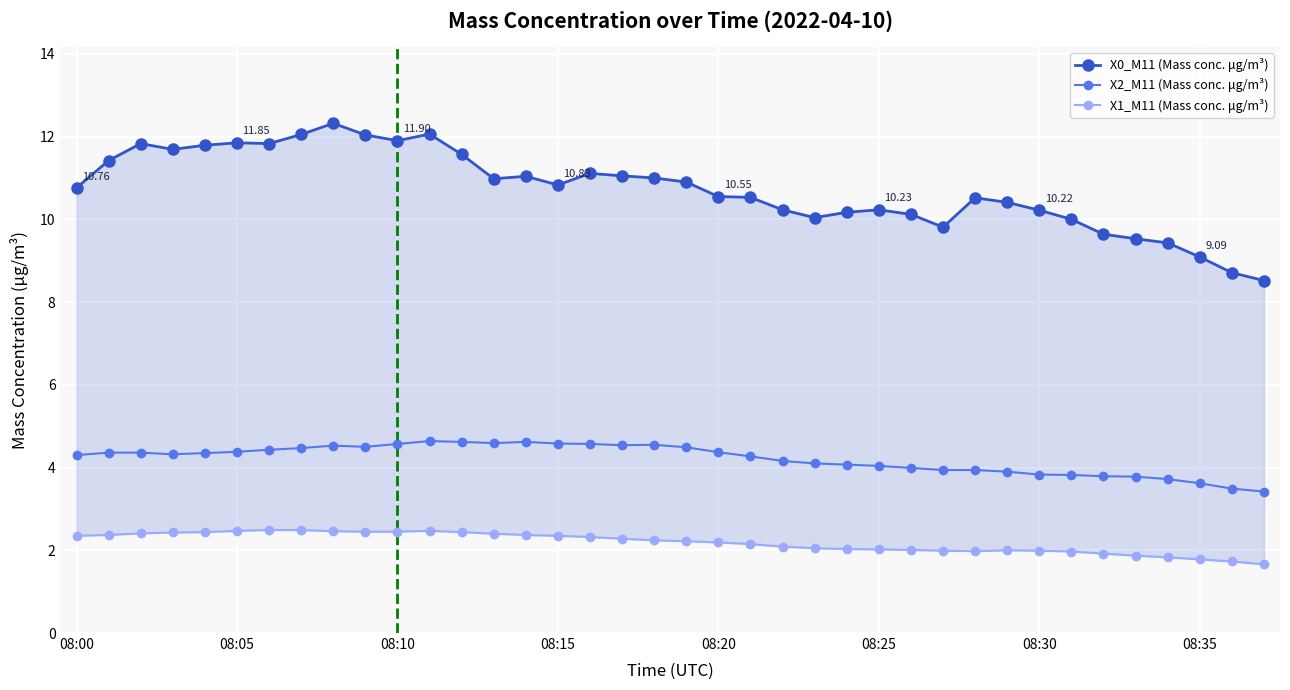

What position from the left is 22?

23